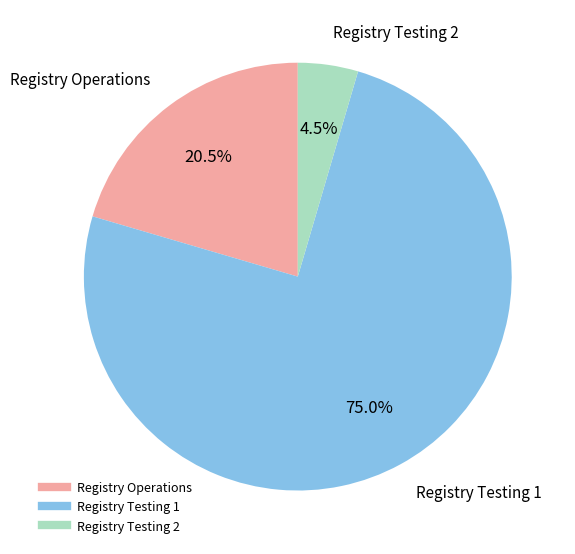

Rank the categories by value from highest to lowest.

Registry Testing 1, Registry Operations, Registry Testing 2